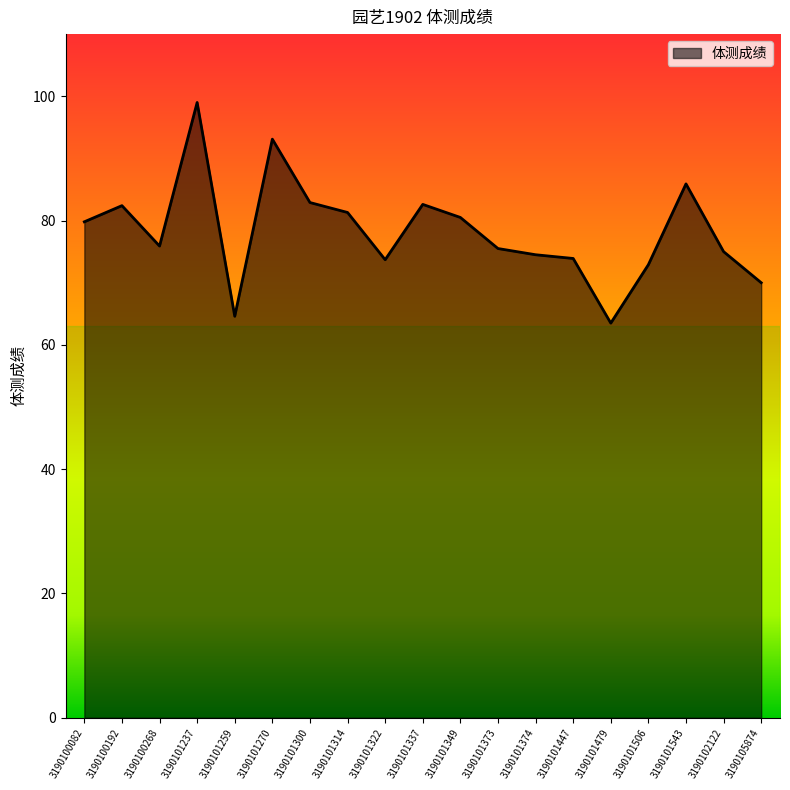

True or false: the data shows 40.3 at 3190101300.

False